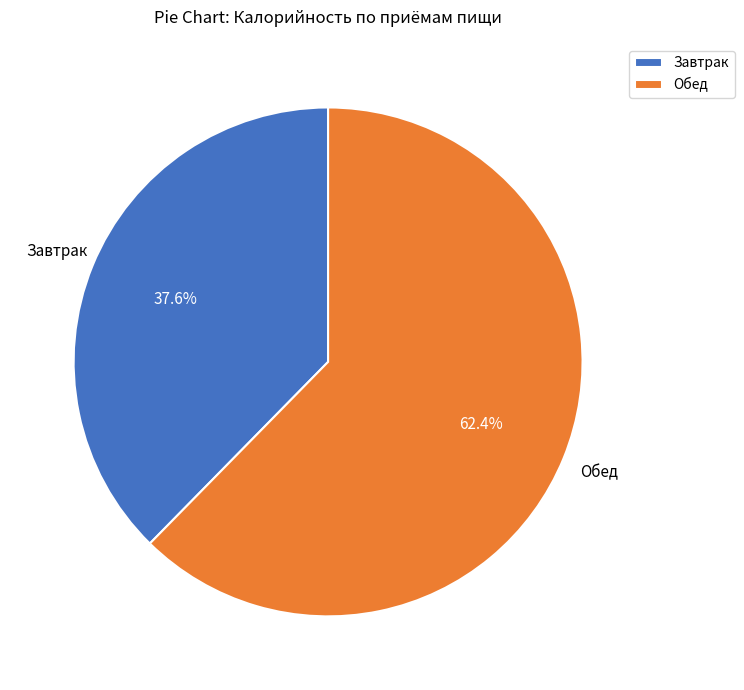

What is the total percentage of Обед and Завтрак?

100.0%